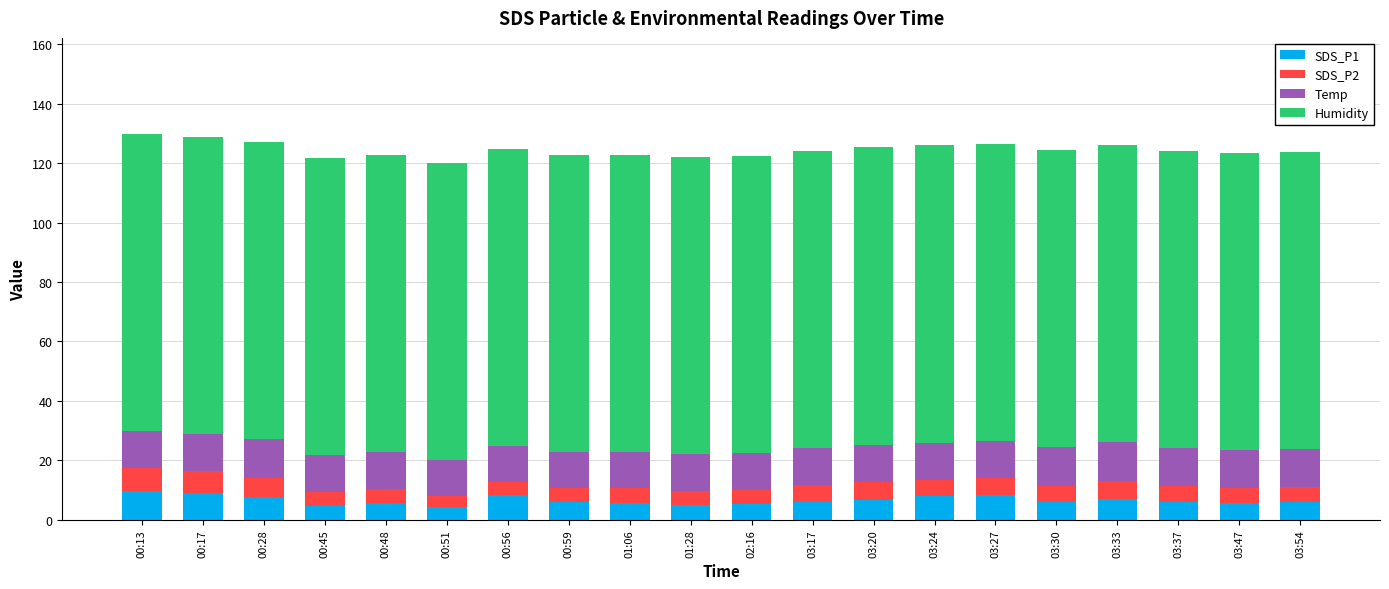

What is the total value across all series at 02:16?

122.3